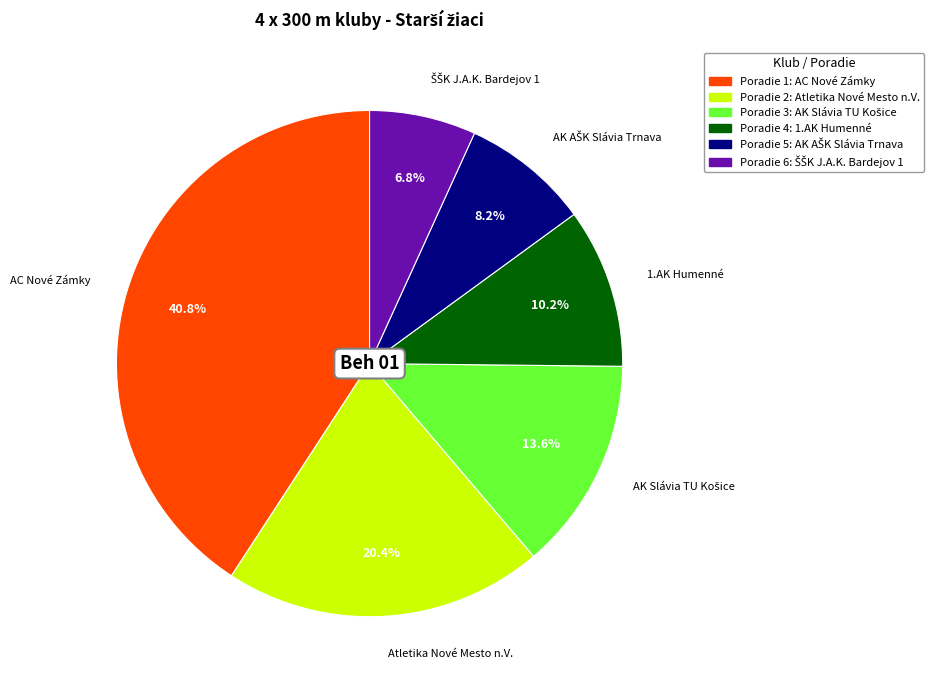

To the nearest percent, what is the difference between the largest and smallest slice percentages?

34%